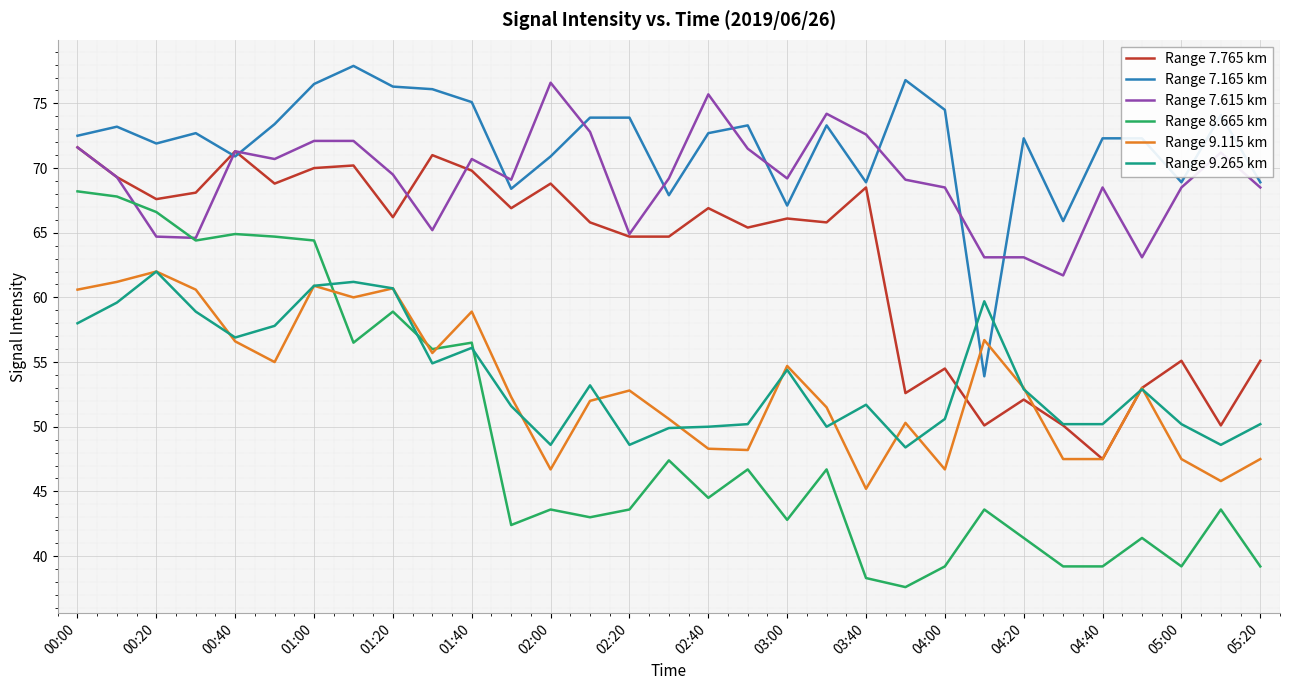

True or false: Range 9.115 km and Range 7.615 km cross at least once.

False